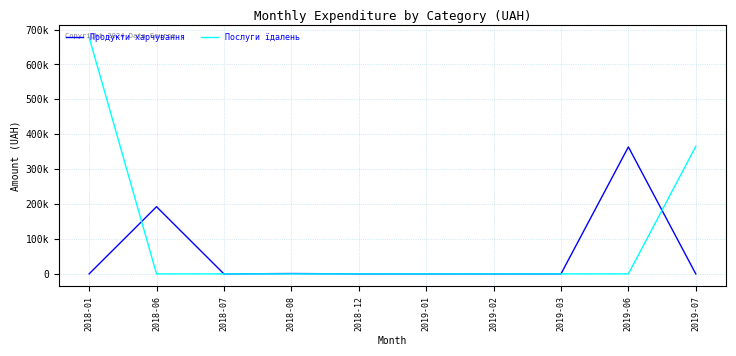

Is this an area chart (filled region under the line)?

No